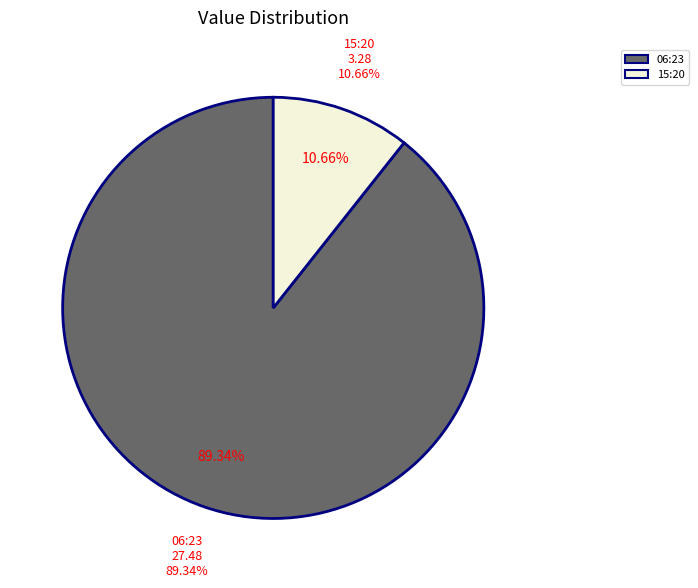

To the nearest percent, what is the difference between the 2022-12-07T15:20:18.800Z and 2022-12-07T06:23:44.199Z slice percentages?

79%